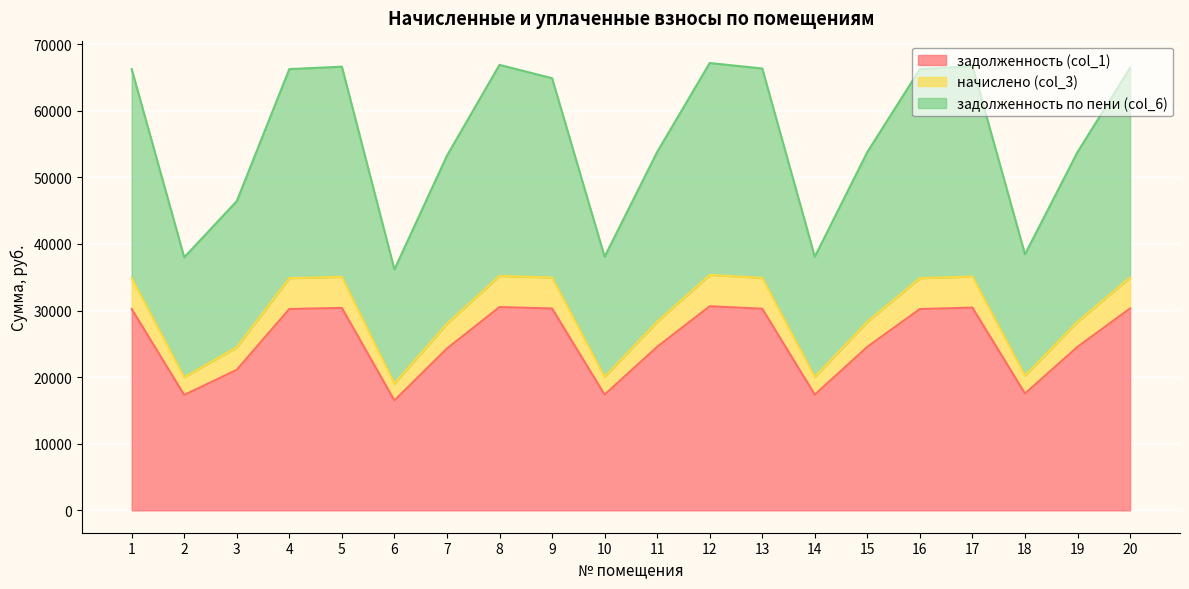

Between 11 and 18, which is larger?

11